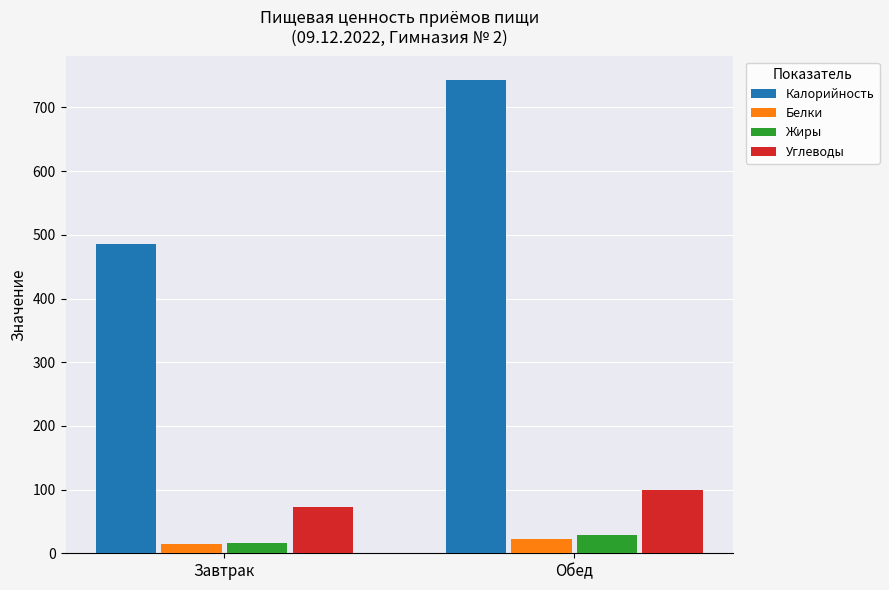

What is the difference between the maximum and minimum values in the Углеводы series?

27.5